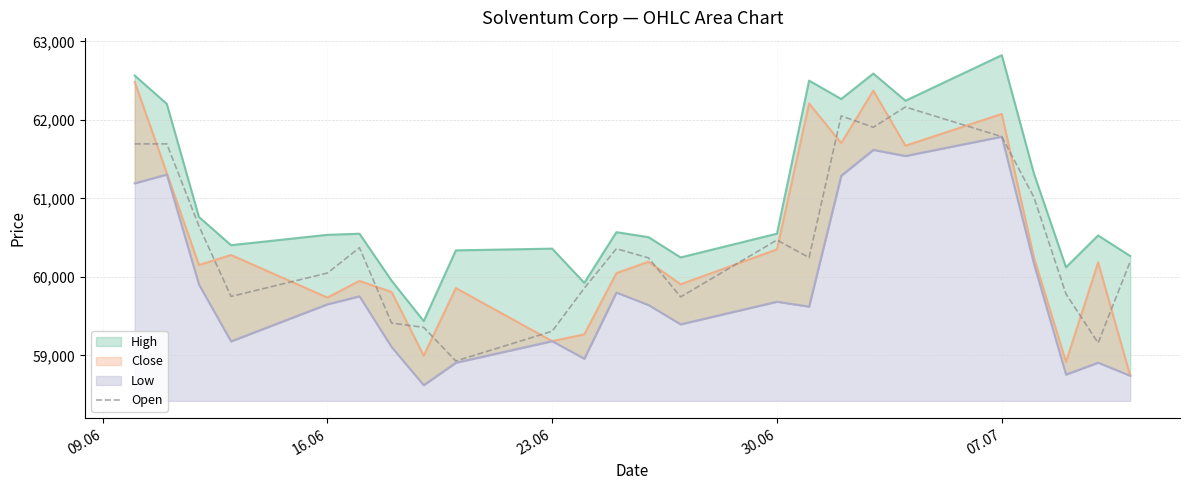

What is the highest value of the Open series?

62164